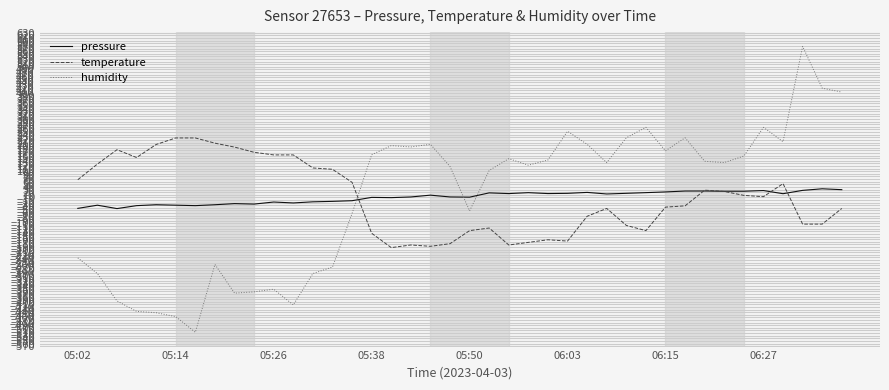

Which series has the largest range (max minus min)?

humidity